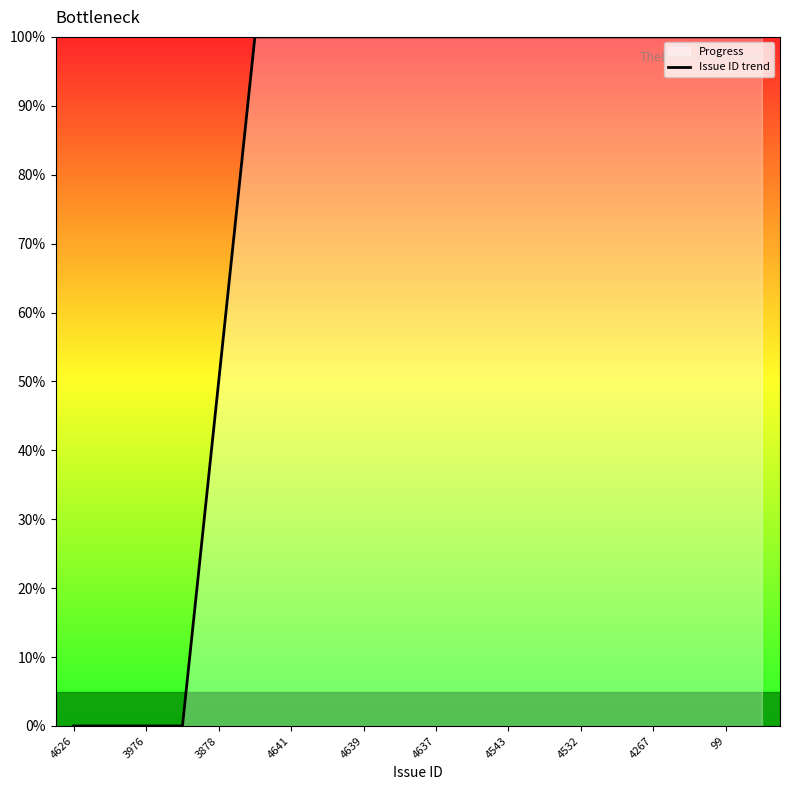

Where is the data nearest to the value 50?

3878